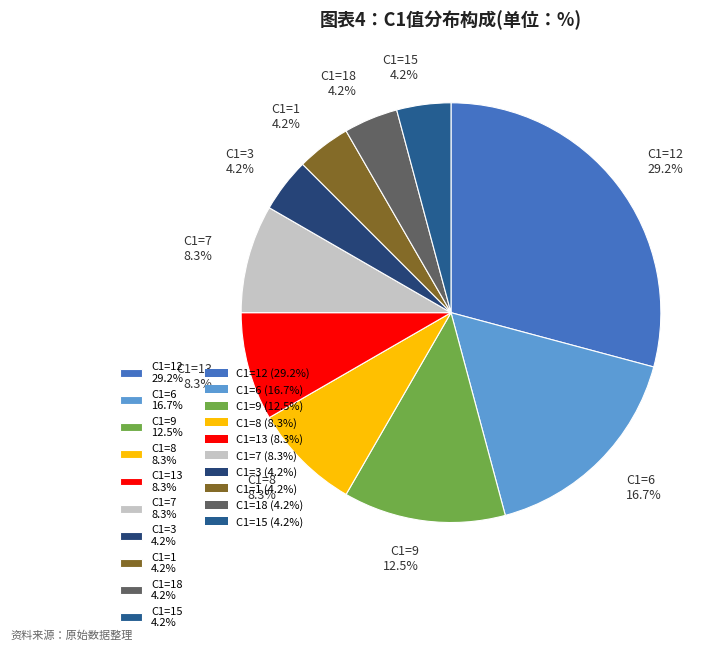

Does C1=8 8.3% represent more than half of the total?

No